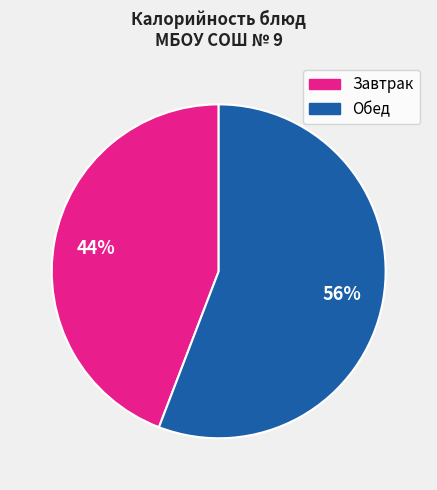

Does any single category account for the majority?

Yes